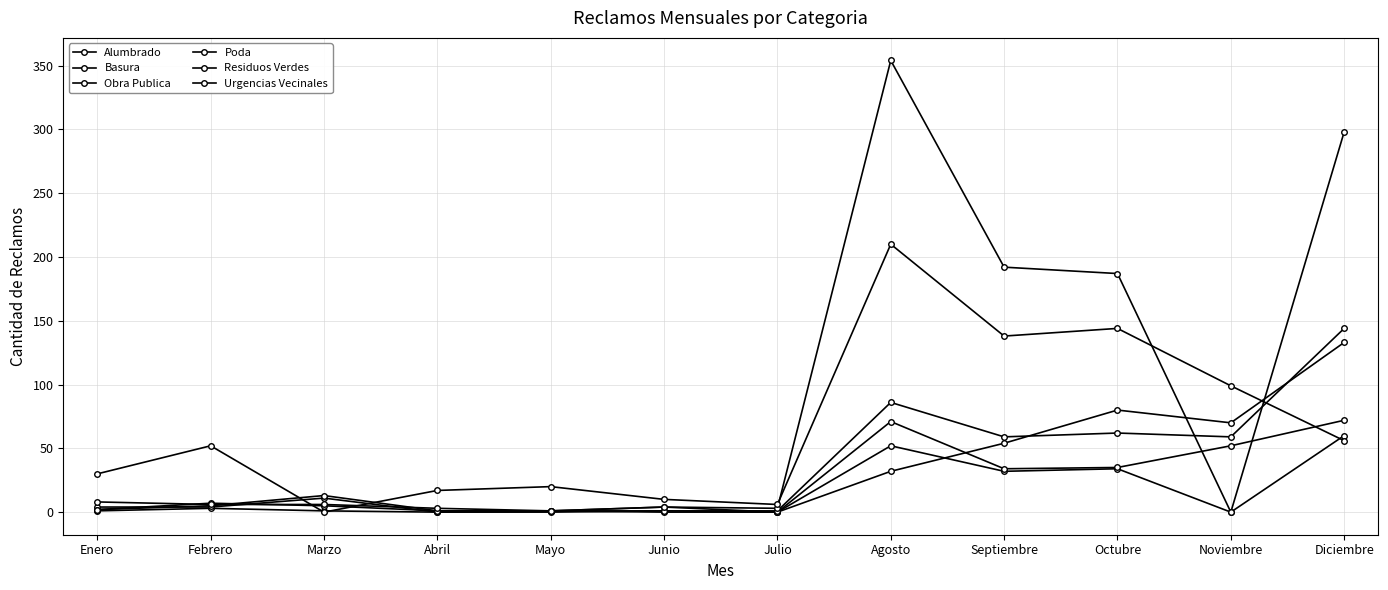

Where is the first local minimum for Basura?

Abril